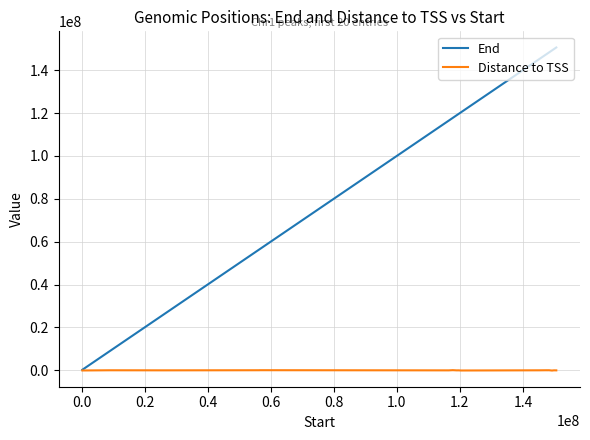

What is the maximum value shown in the chart?

150596703